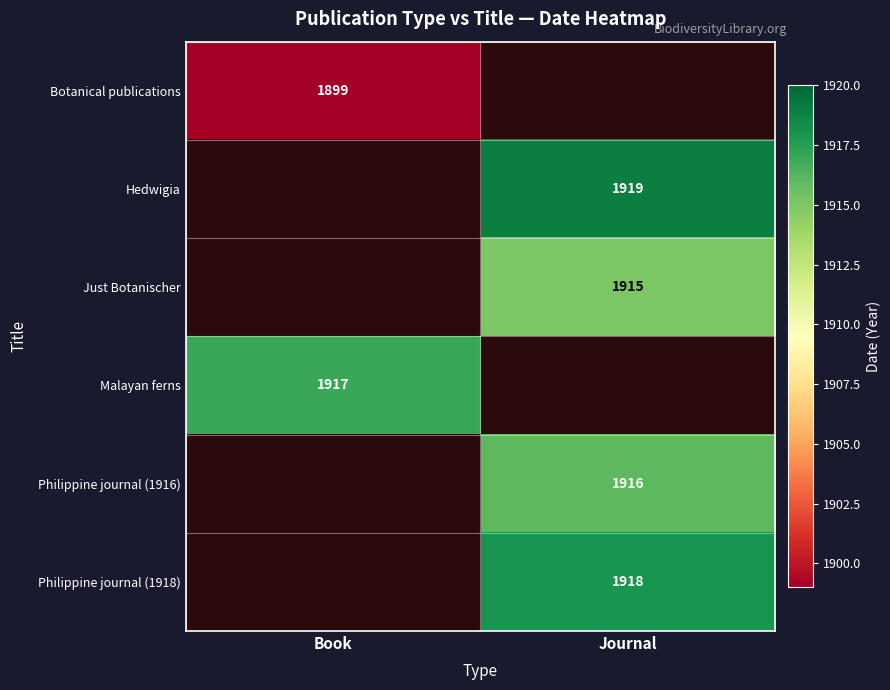

The Botanical publications series shows 1899 at Book. True or false?

True